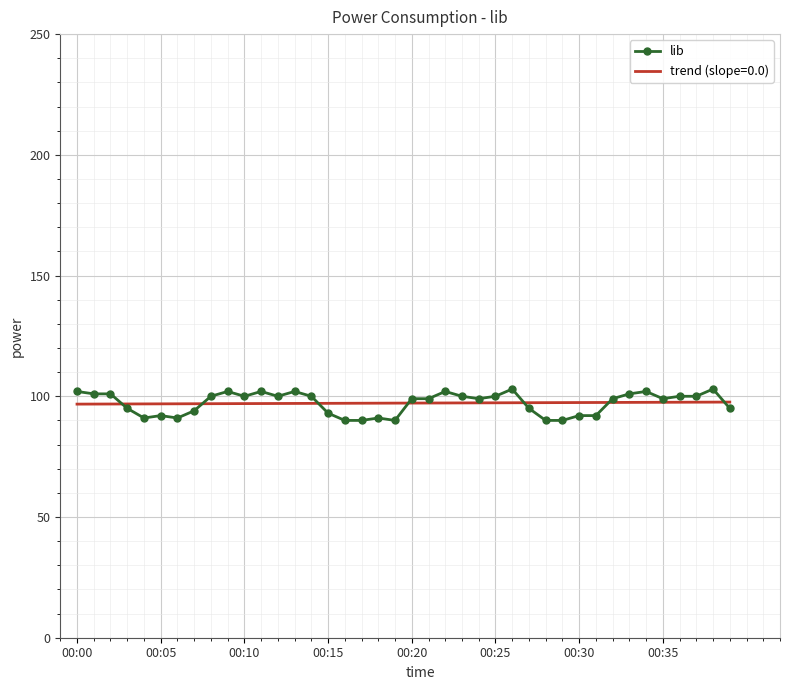

Which series has the largest range (max minus min)?

lib